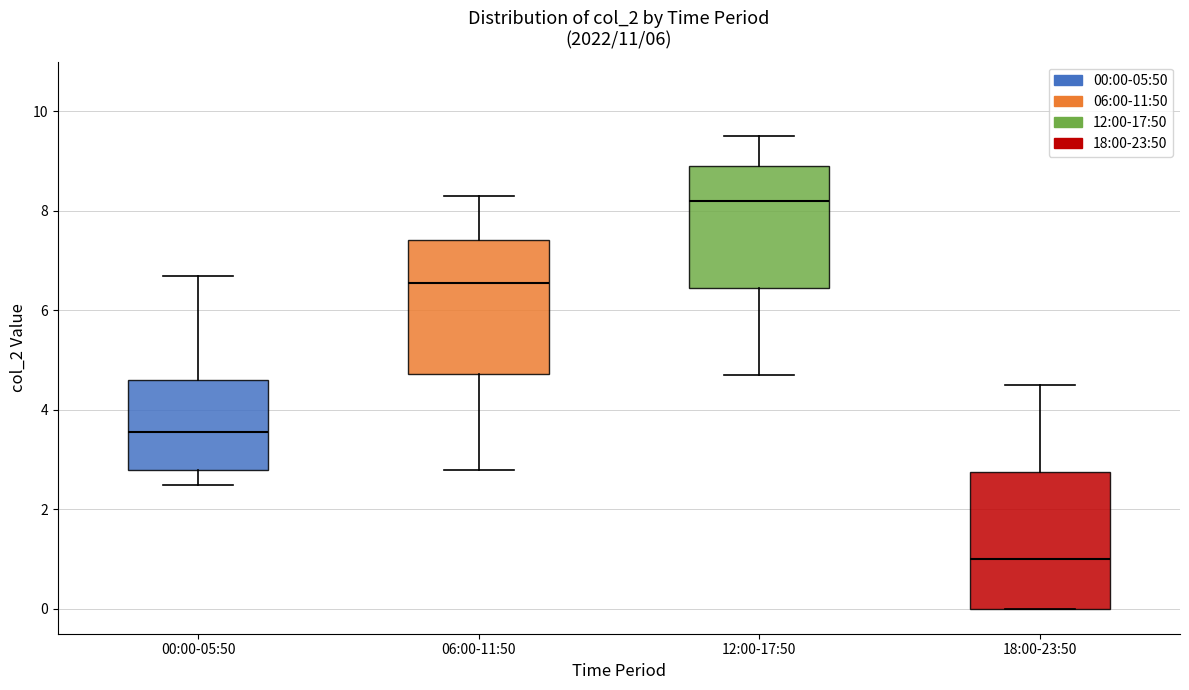

Which box has the lowest median line?

18:00-23:50